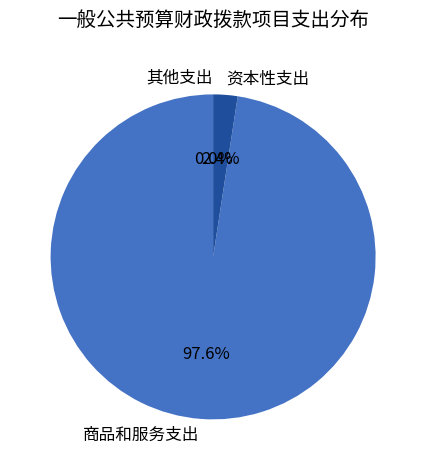

To the nearest percent, what is the difference between the 商品和服务支出 and 资本性支出 slice percentages?

95%